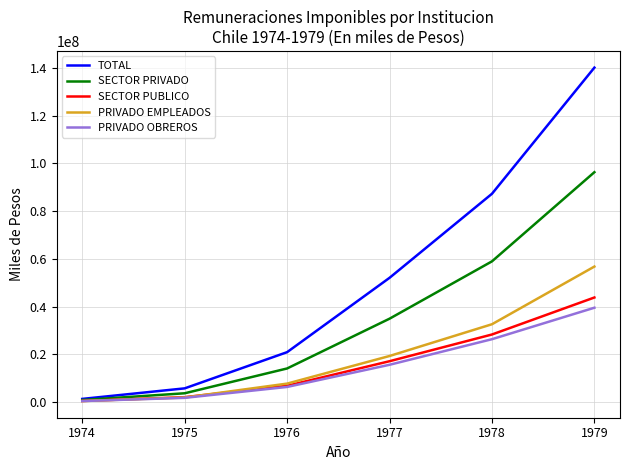

What is the average value of the PRIVADO EMPLEADOS series?

19791279